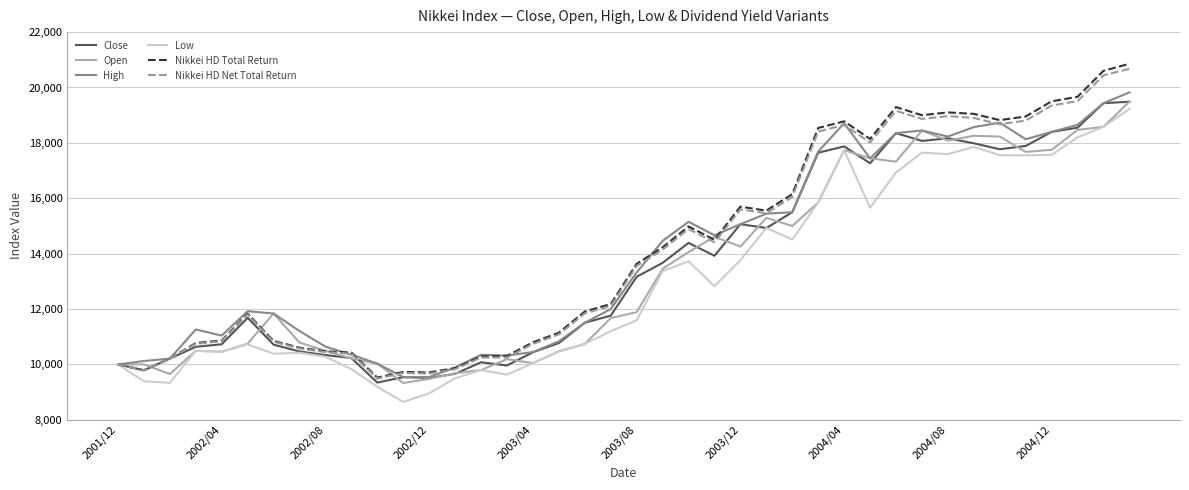

In Nikkei HD Net Total Return, how many points are higher than both neighbors (excluding endpoints)?

7